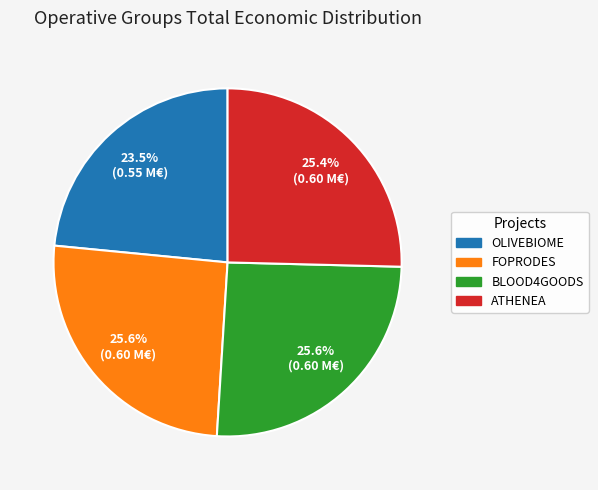

Approximately how many times larger is the value at ATHENEA compared to OLIVEBIOME?

1.1